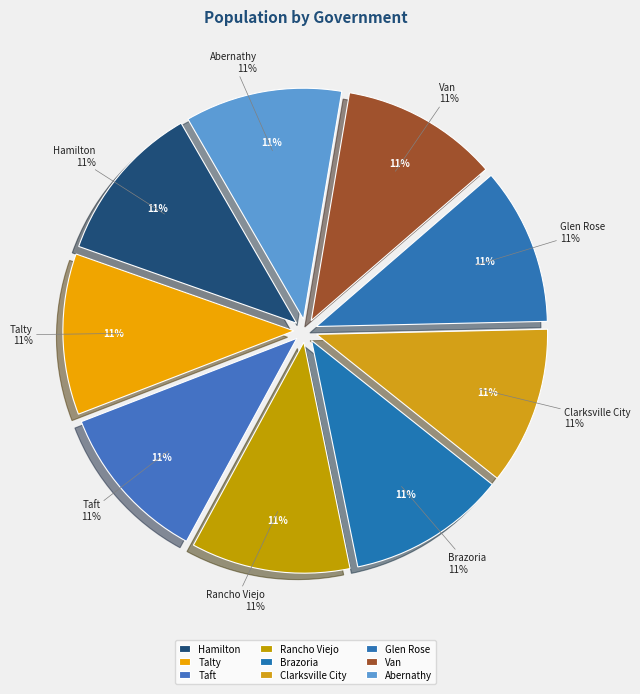

To the nearest percent, what is the combined percentage of Talty and Brazoria?

22%